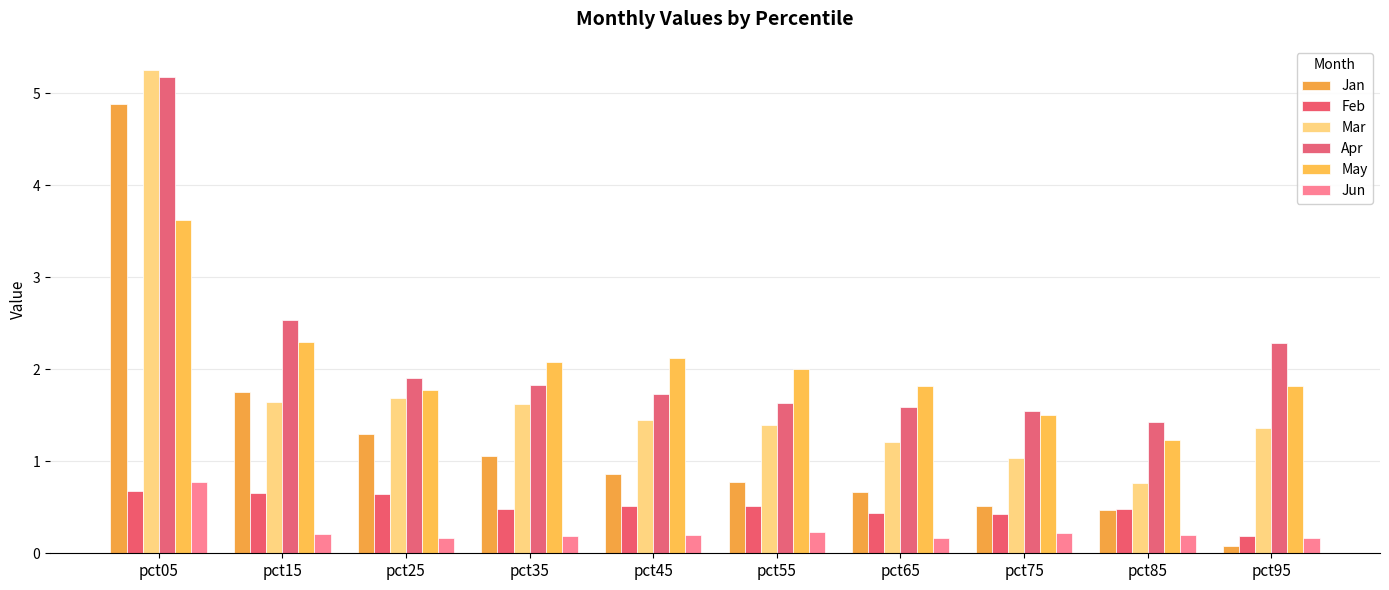

How many values in the May series are below 2?

5